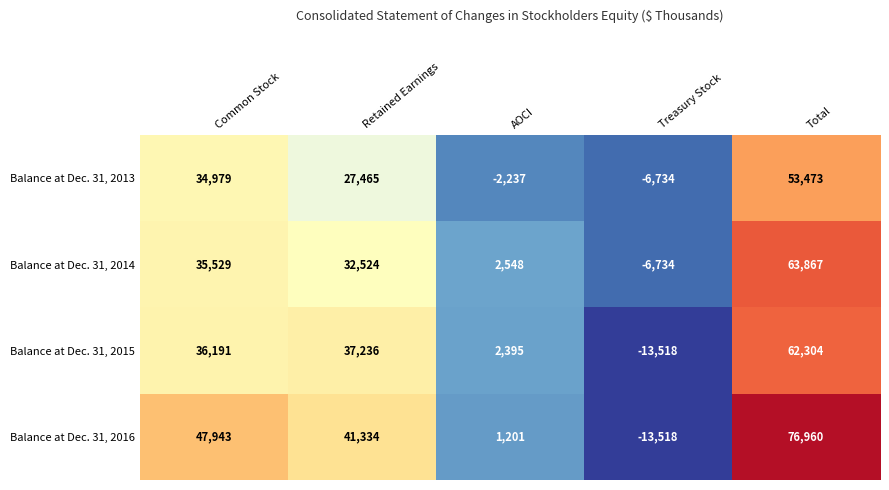

At Common Stock, list the series in order from largest to smallest.

Balance at Dec. 31, 2016, Balance at Dec. 31, 2015, Balance at Dec. 31, 2014, Balance at Dec. 31, 2013